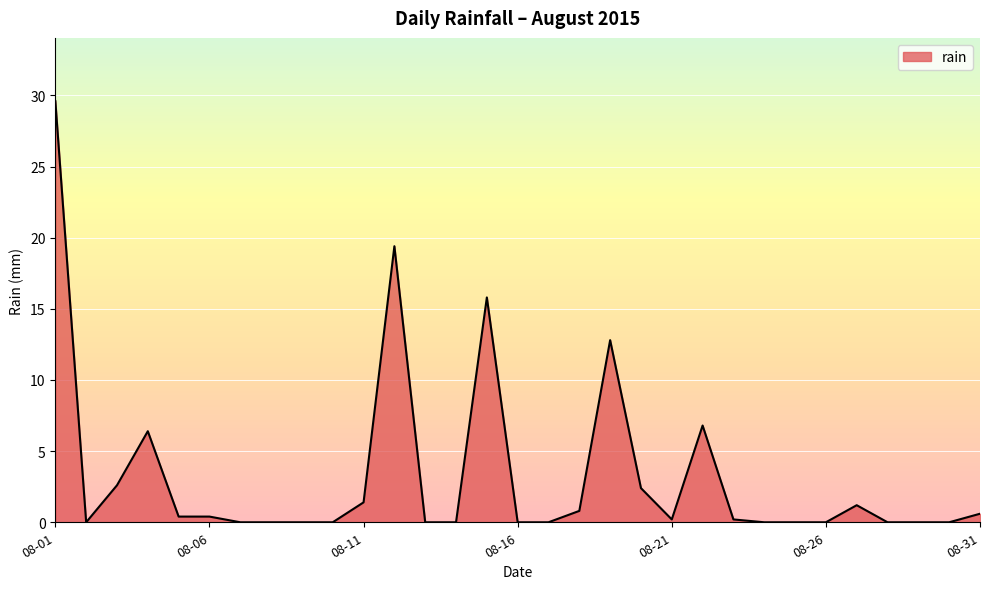

What is the greatest value displayed?

29.6